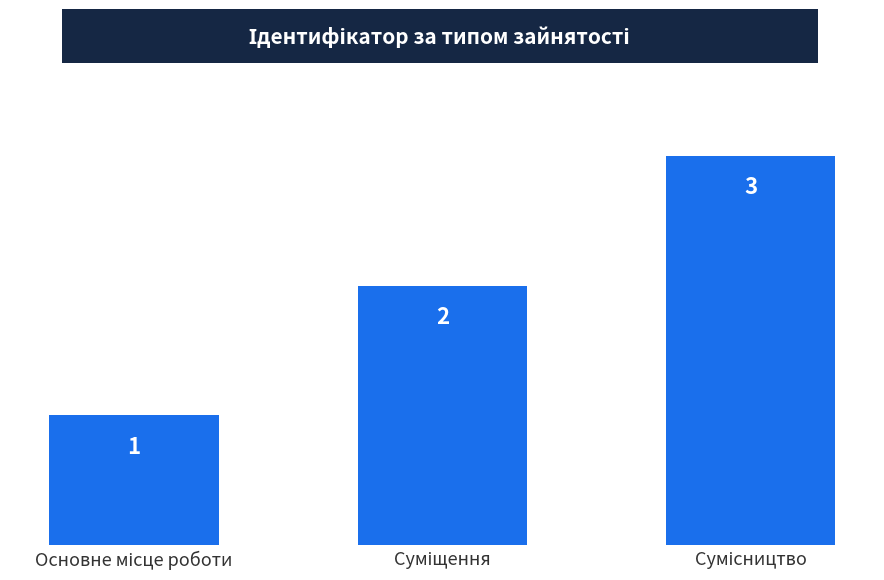

What is the value of the 3rd bar from the left?

3